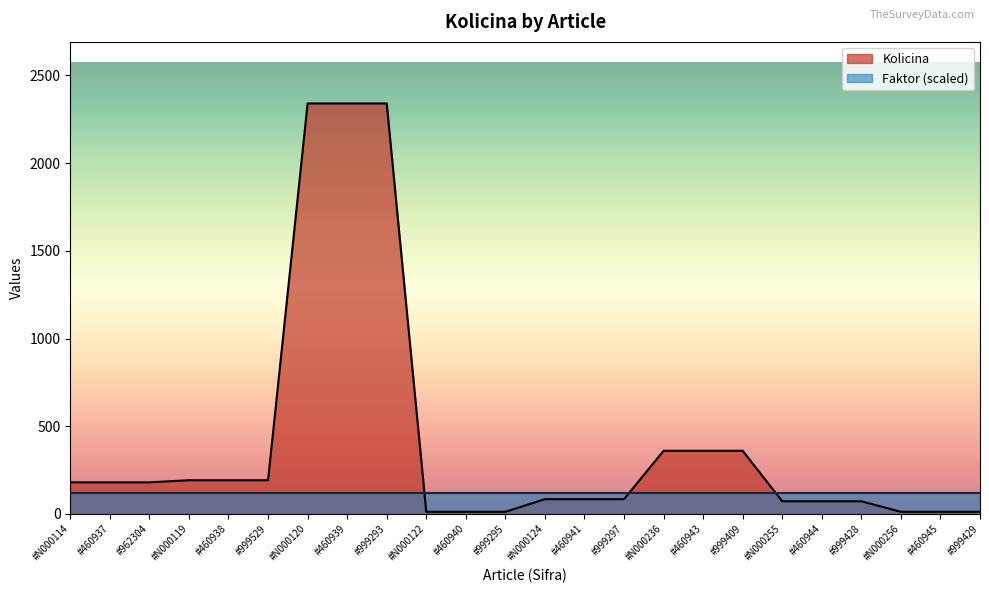

What is the minimum value shown in the chart?

12